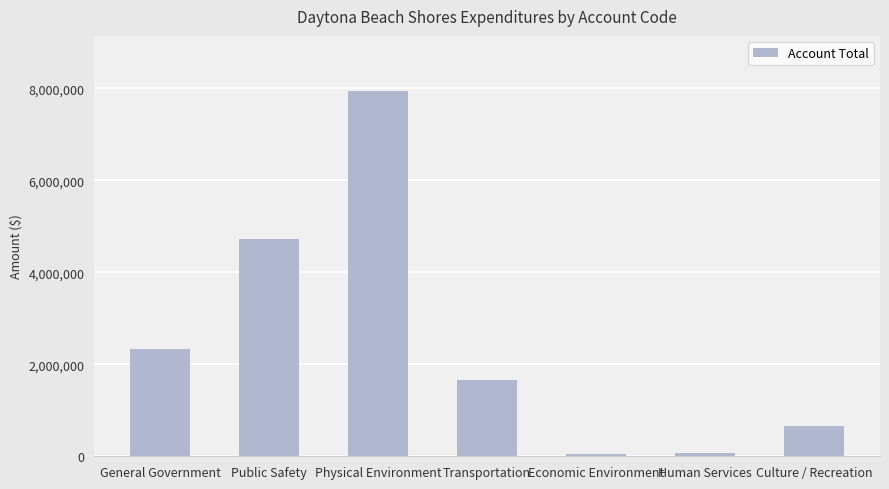

What is the value of the 4th bar from the left?

1658000